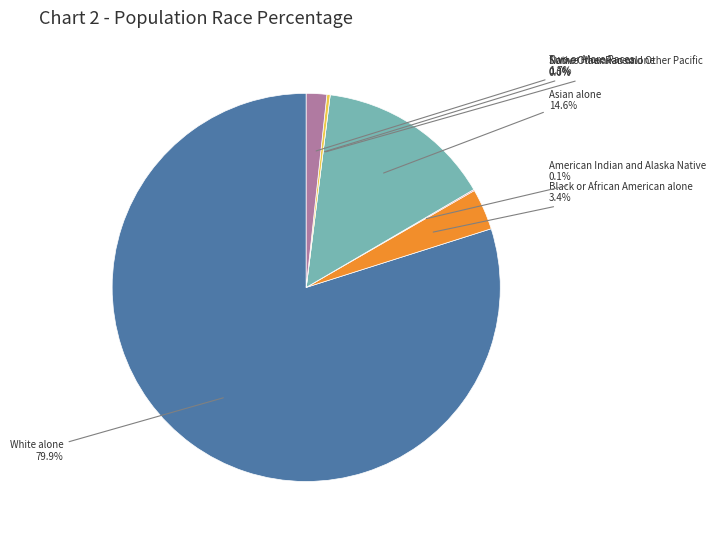

Is it true that Some Other Race alone is 0% of the pie?

True